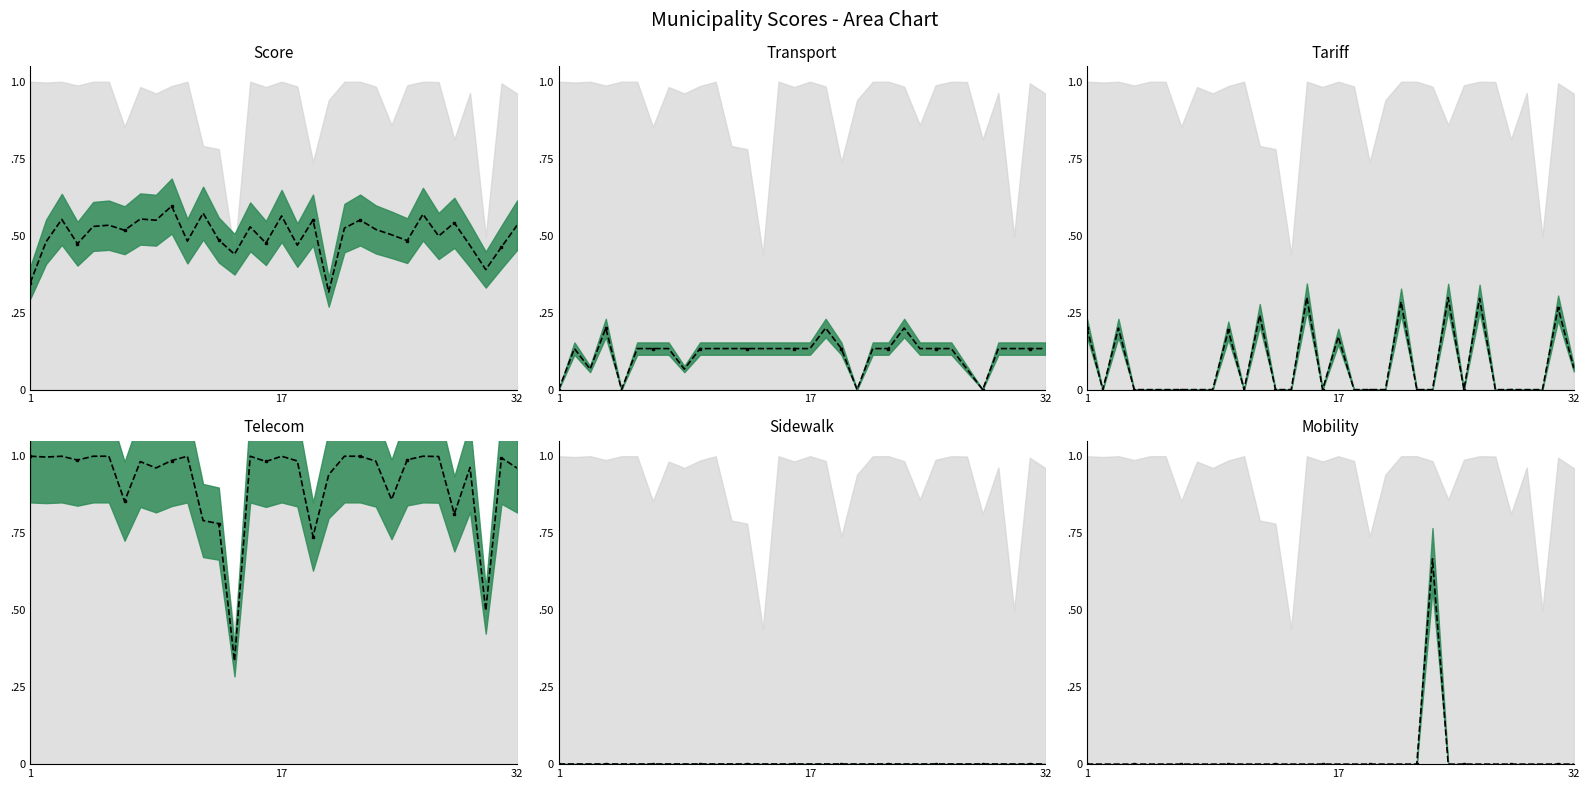

True or false: col_56 (Telecom Score) and col_30 (Tariff Score) intersect in this chart.

False